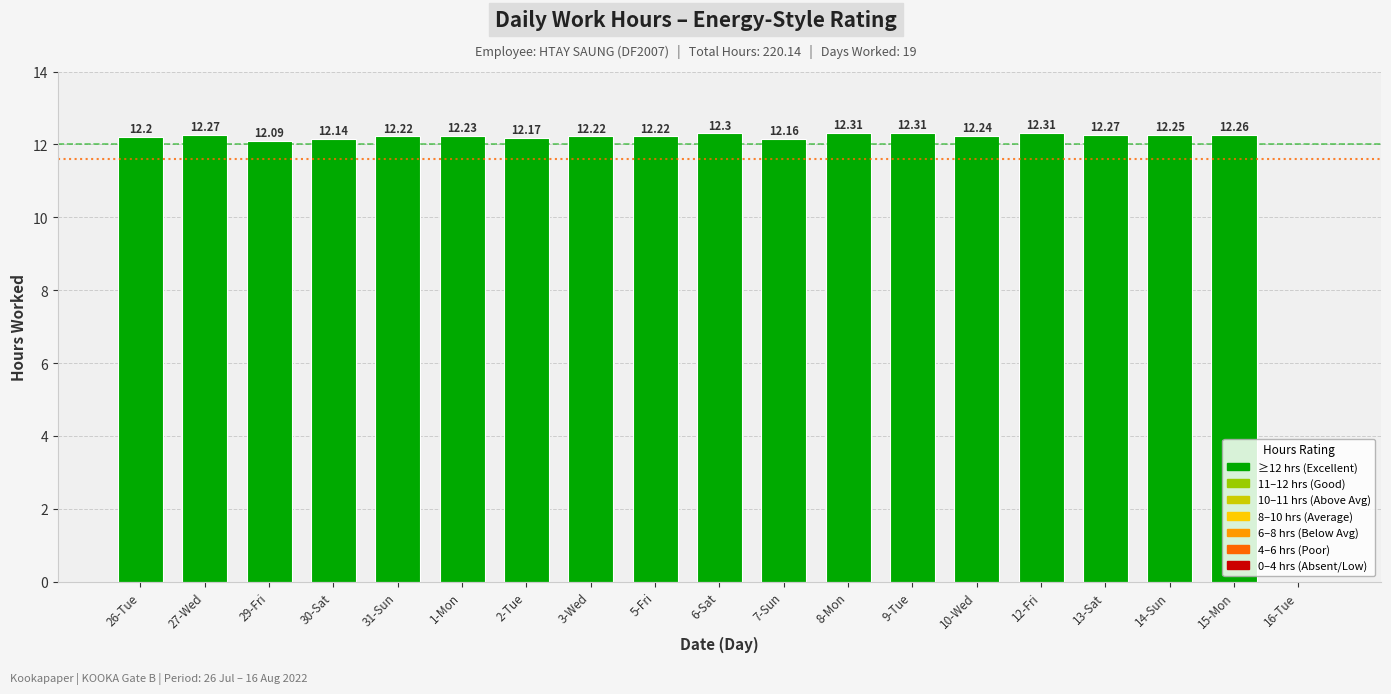

What is the sum of all values?

220.2